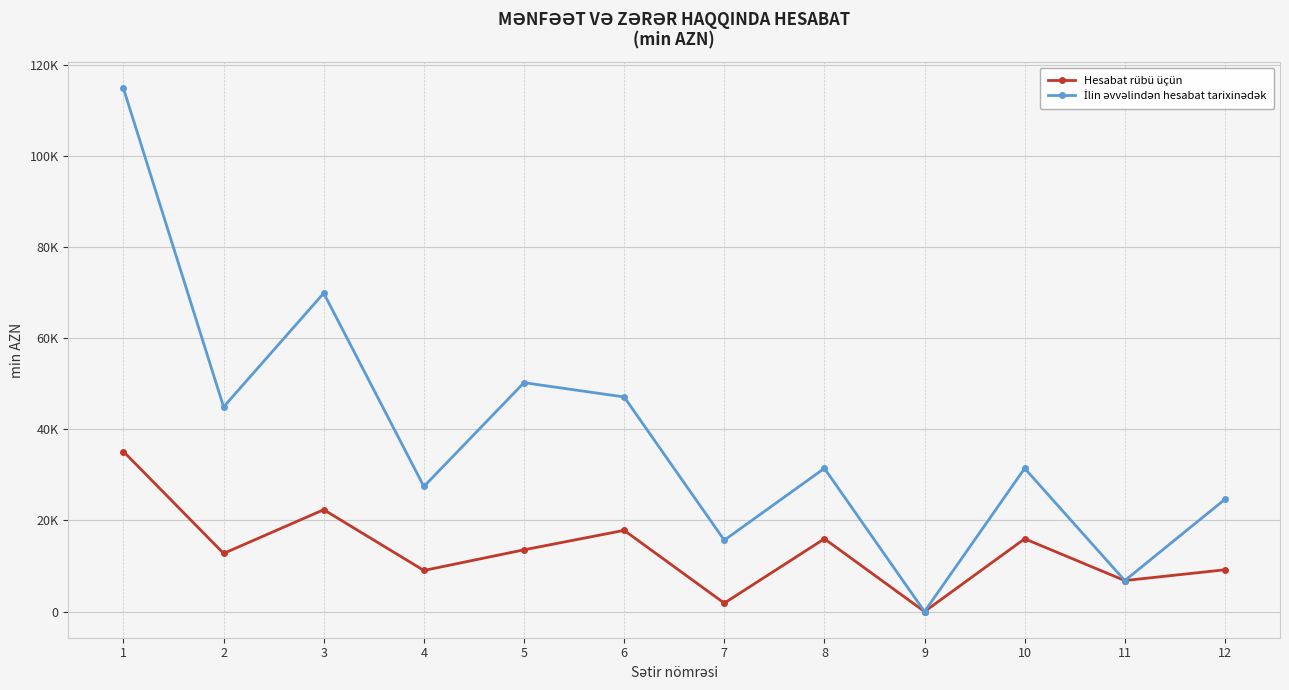

Is it true that Hesabat rübü üçün equals 15968.0 at 10?

True